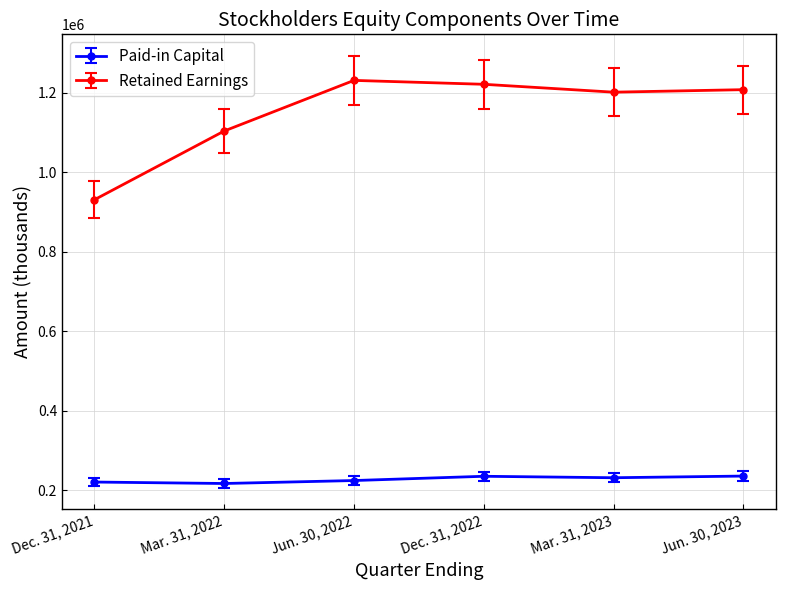

What are all the series names shown in the legend?

Paid-in Capital, Retained Earnings